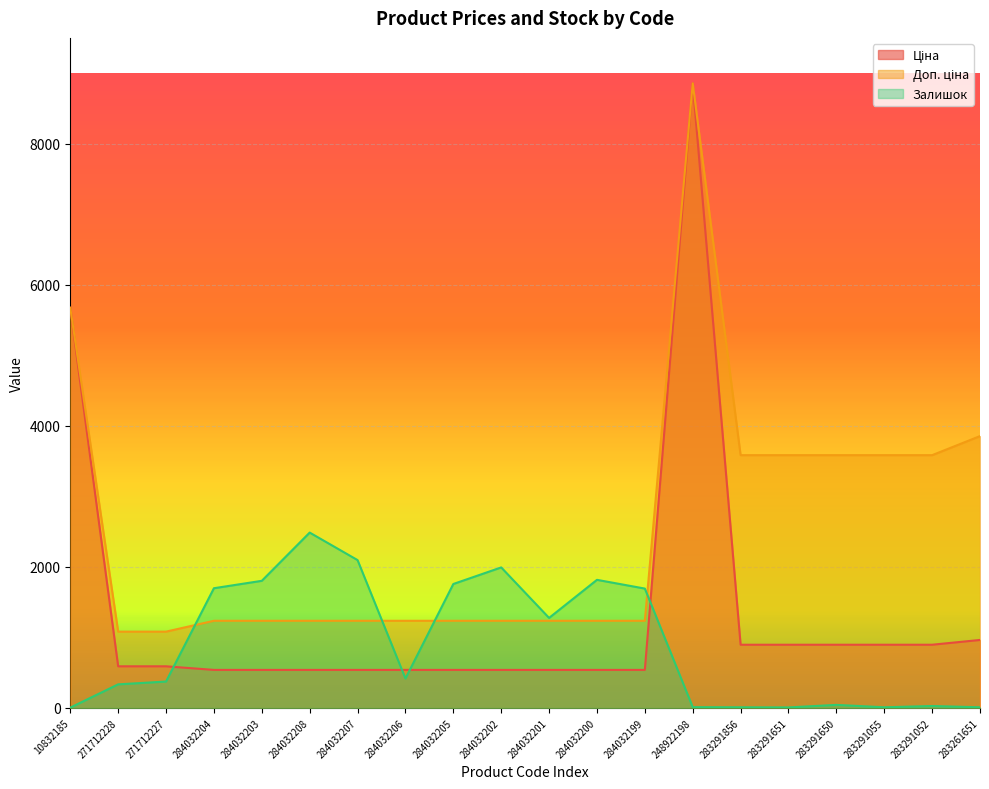

What are all the series names shown in the legend?

Ціна, Доп. ціна, Залишок